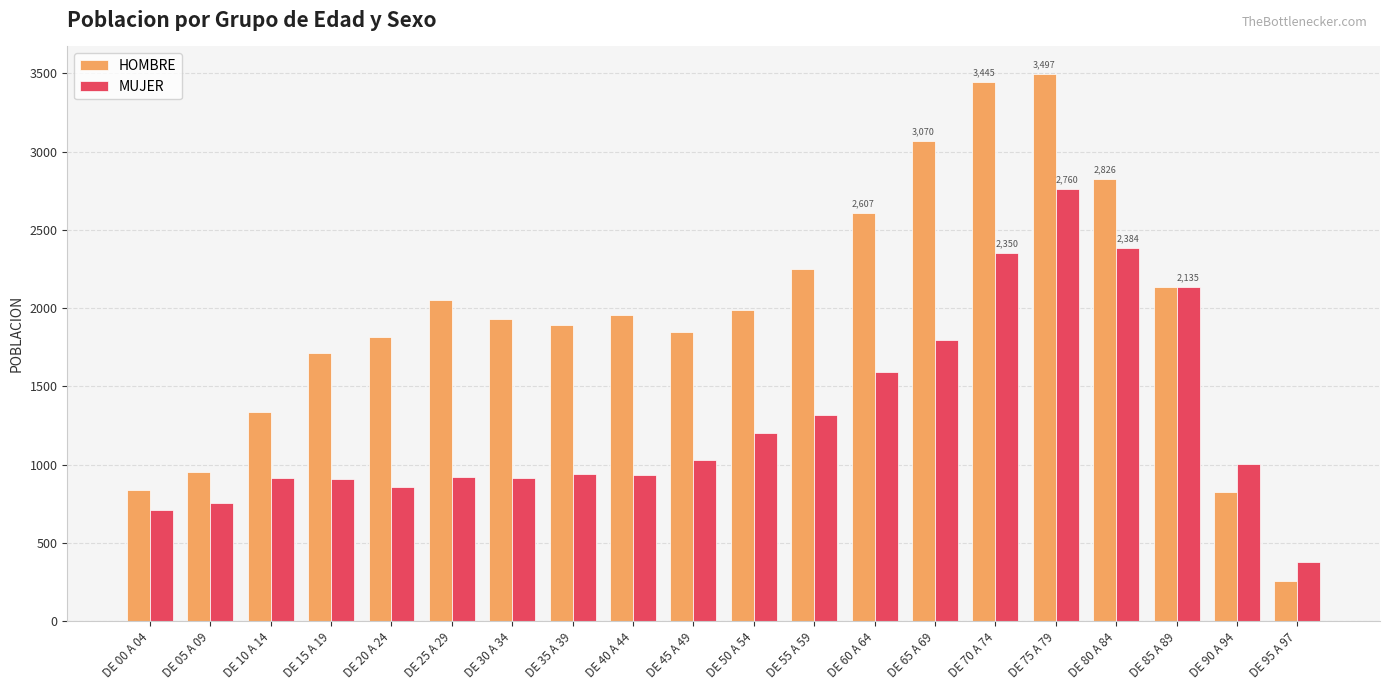

Are the bars horizontal?

No